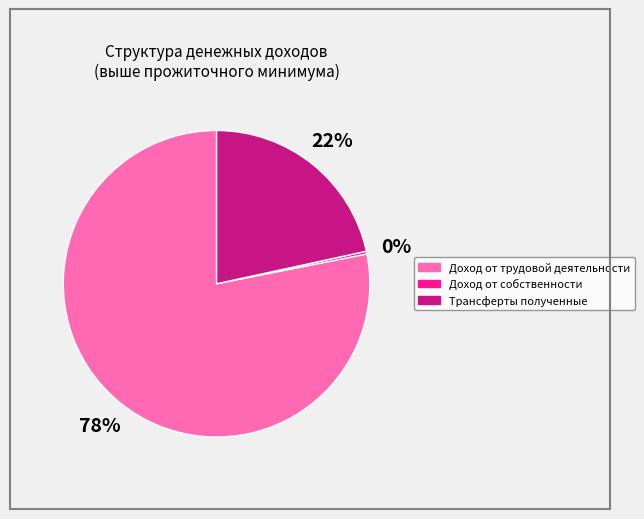

The Доход от собственности slice represents 0% of the pie. True or false?

True